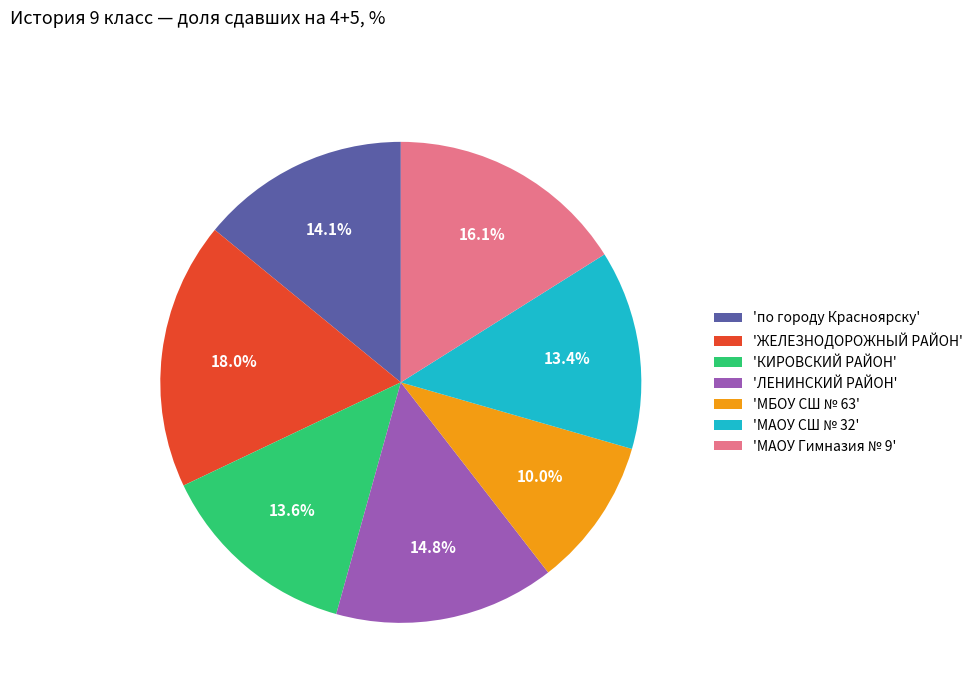

Do 'МАОУ Гимназия № 9' and 'ЛЕНИНСКИЙ РАЙОН' together represent more than half of the pie?

No